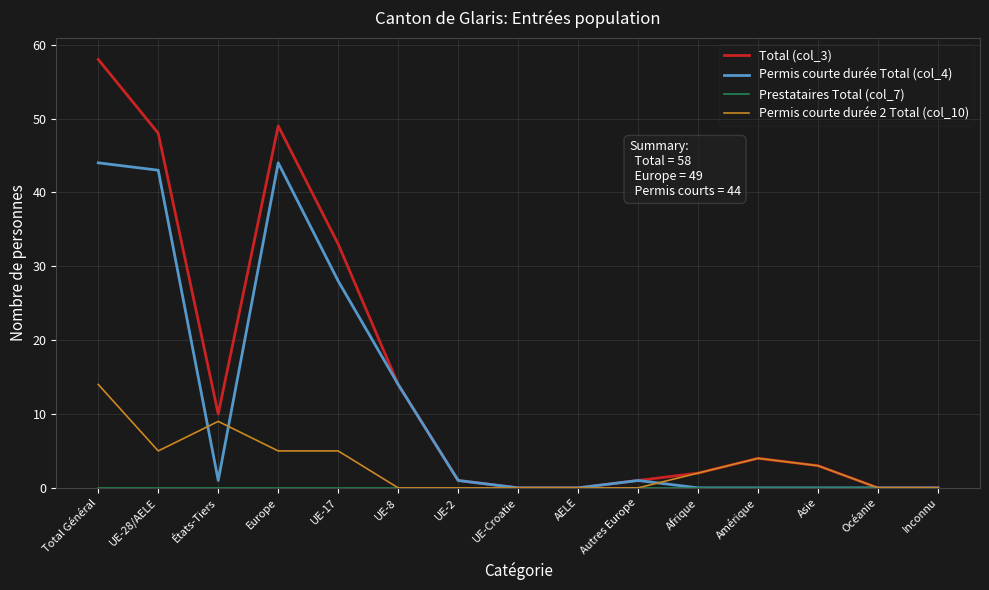

What is the total value across all series at Europe?

98